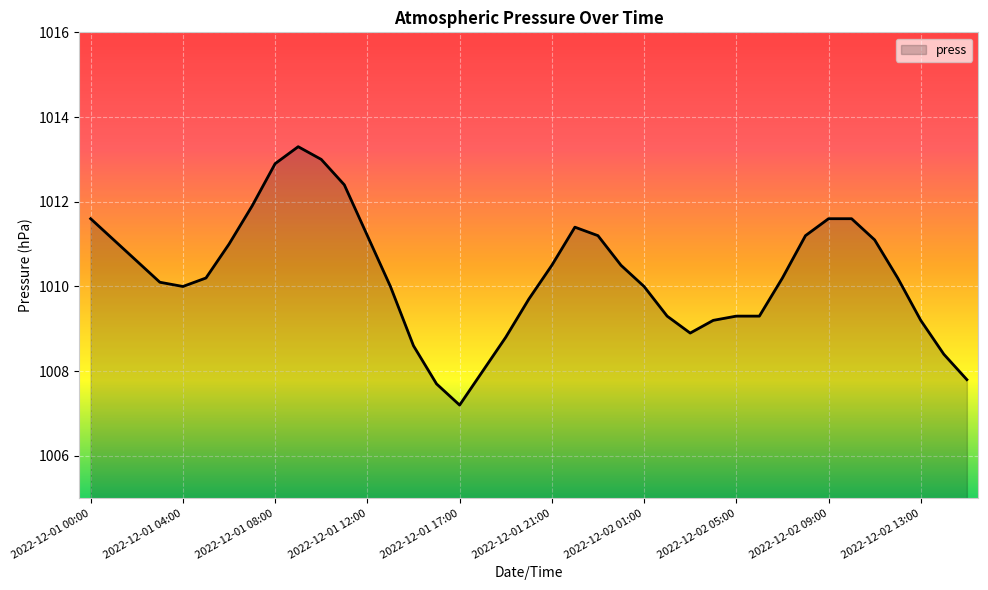

What is the difference between the maximum and minimum values?

6.1